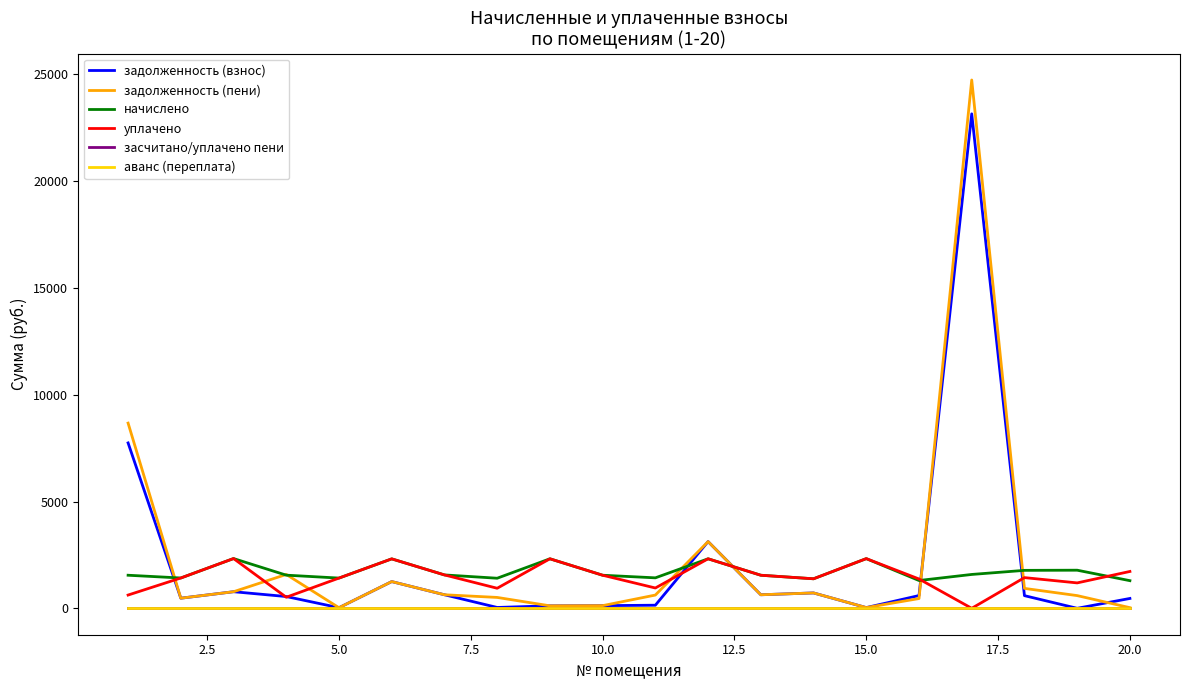

Reading left to right, list all the values displayed in this chart.

задолженность (взнос): 7744.9	473.2	776.7	551.1	28.5	1251.8	634.2	39.7	116.3	125.0	144.9	3125.1	634.1	720.0	33.8	597.4	23155.8	592.4	0.1	461.4
задолженность (пени): 8672.7	473.2	776.7	1585.4	28.5	1251.8	634.2	509.2	116.3	125.0	620.6	3125.1	634.1	720.0	33.8	457.0	24741.2	932.4	594.9	30.1
начислено: 1548.5	1419.5	2330.2	1552.2	1415.8	2315.4	1563.3	1408.4	2319.1	1548.5	1426.9	2319.1	1548.5	1382.6	2326.5	1301.5	1585.4	1777.1	1784.5	1294.1
уплачено: 620.7	1419.5	2330.2	517.9	1415.8	2315.4	1563.3	939.0	2319.1	1548.5	951.2	2319.1	1548.5	1382.6	2326.5	1373.6	0.0	1437.1	1189.7	1725.5
засчитано/уплачено пени: 0.0	0.0	0.0	0.0	0.0	0.0	0.0	0.0	0.0	0.0	0.0	0.0	0.0	0.0	0.0	0.0	0.0	0.0	0.0	0.0
аванс (переплата): 0.0	0.0	0.0	0.0	0.0	0.0	0.0	0.0	0.0	0.0	0.0	0.0	0.0	0.0	0.0	0.0	0.0	0.0	0.0	0.0